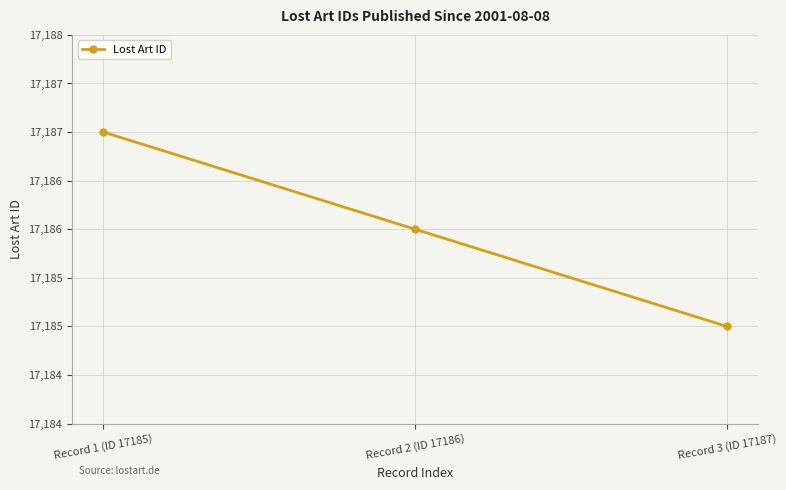

At which category does the chart reach its minimum across all series?

Record 3 (ID 17187)